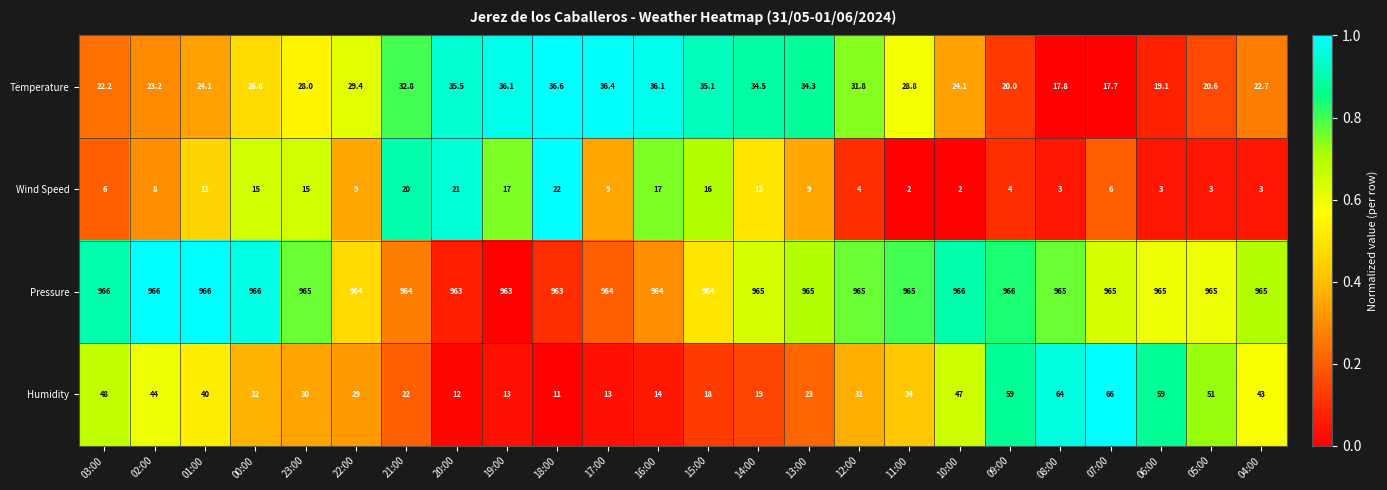

At 00:00, list the series in order from largest to smallest.

Pressure, Humidity, Temperature, Wind Speed